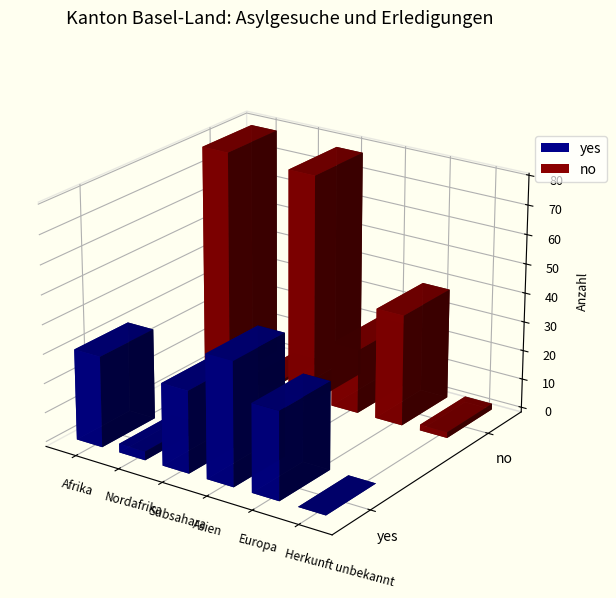

What is the label of the 4th bar from the right?

Subsahara